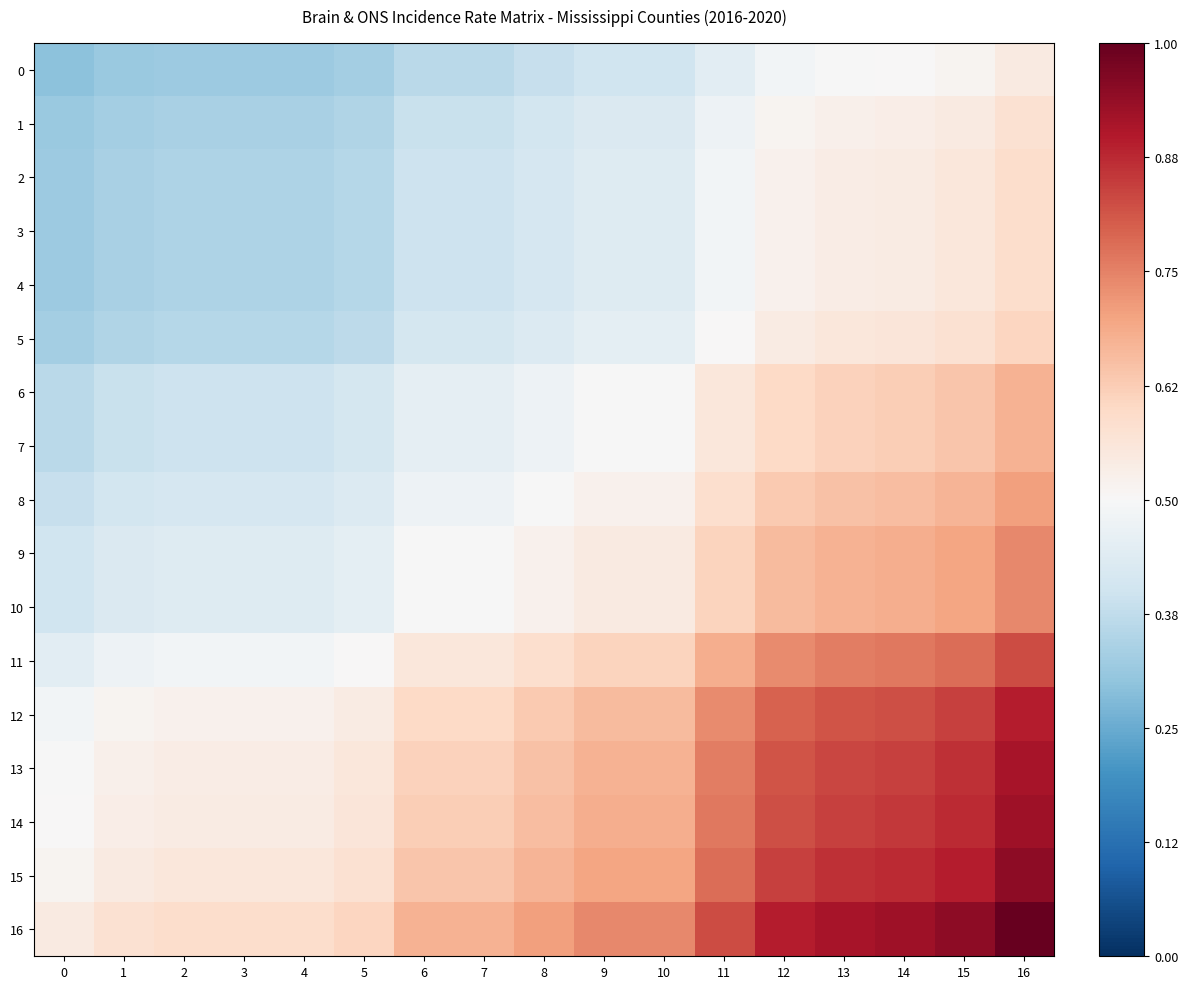

Between 13 and 10, which is larger?

13